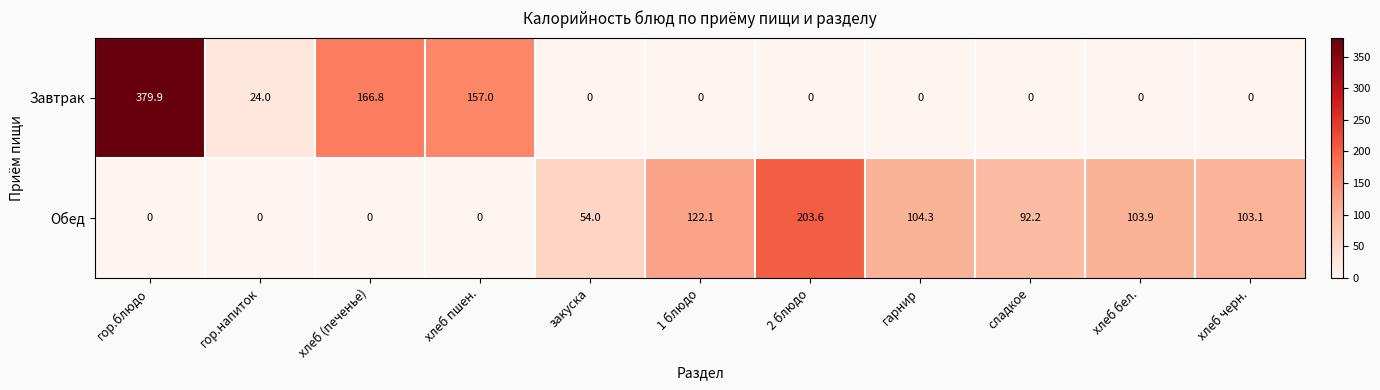

List the series in order of their peak value, lowest first.

Обед, Завтрак